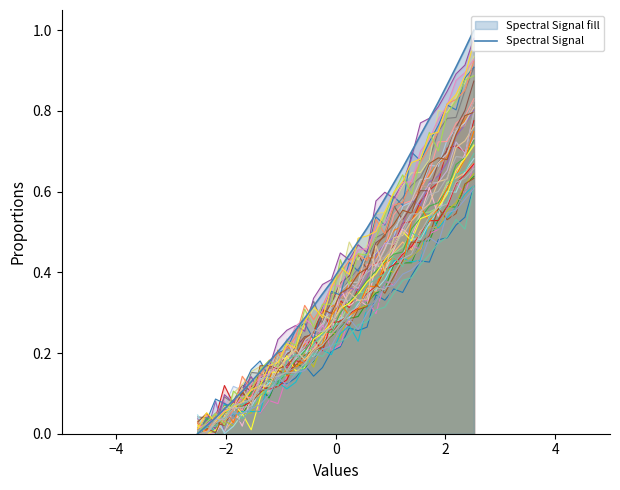

Does the chart display data point markers on the line(s)?

No